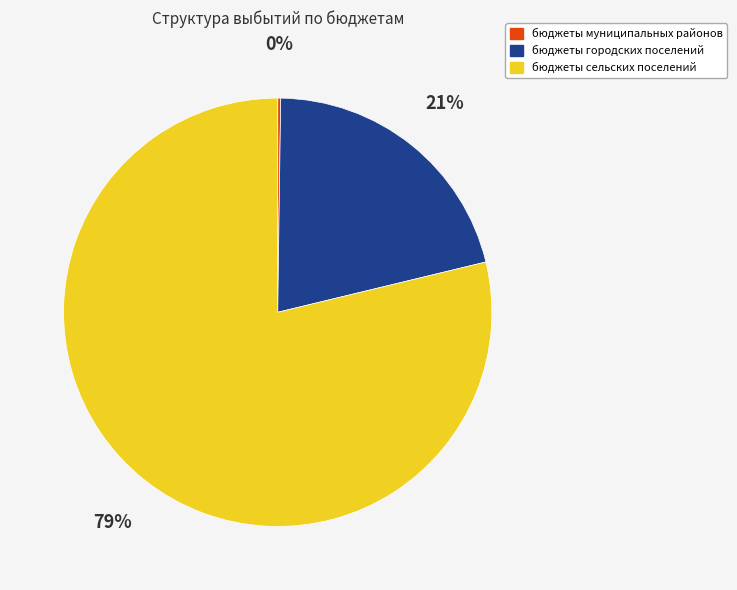

Do бюджеты сельских поселений and бюджеты городских поселений together represent more than half of the pie?

Yes